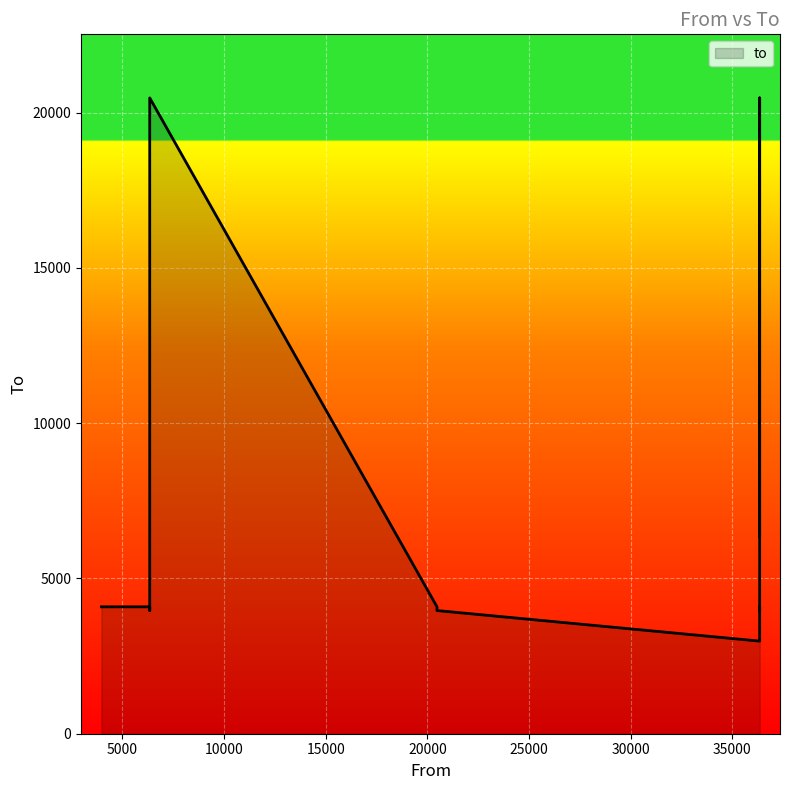

What is the difference between the maximum and minimum values?

17491